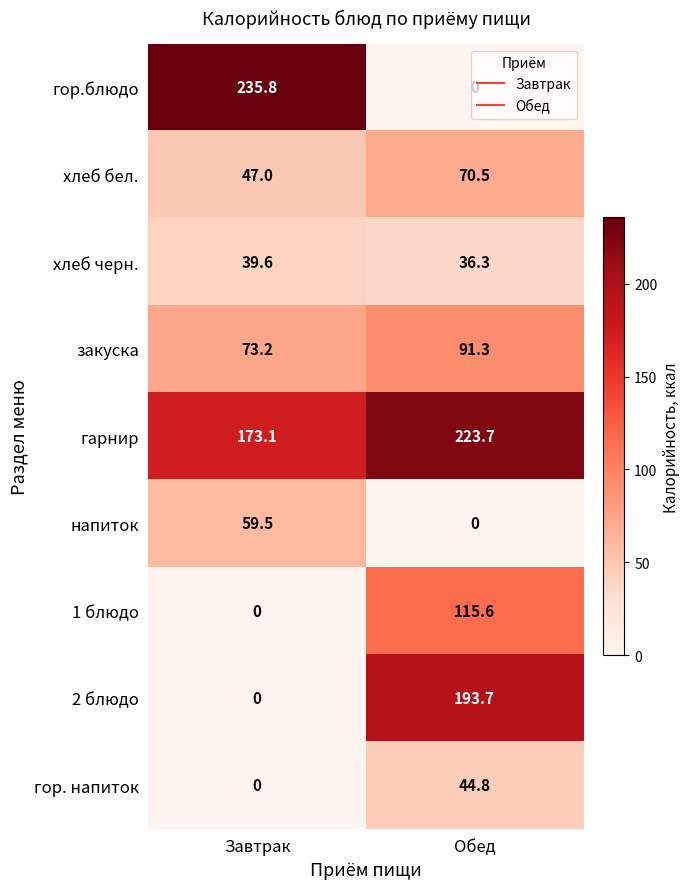

At which category is the sum across all series the highest?

Обед